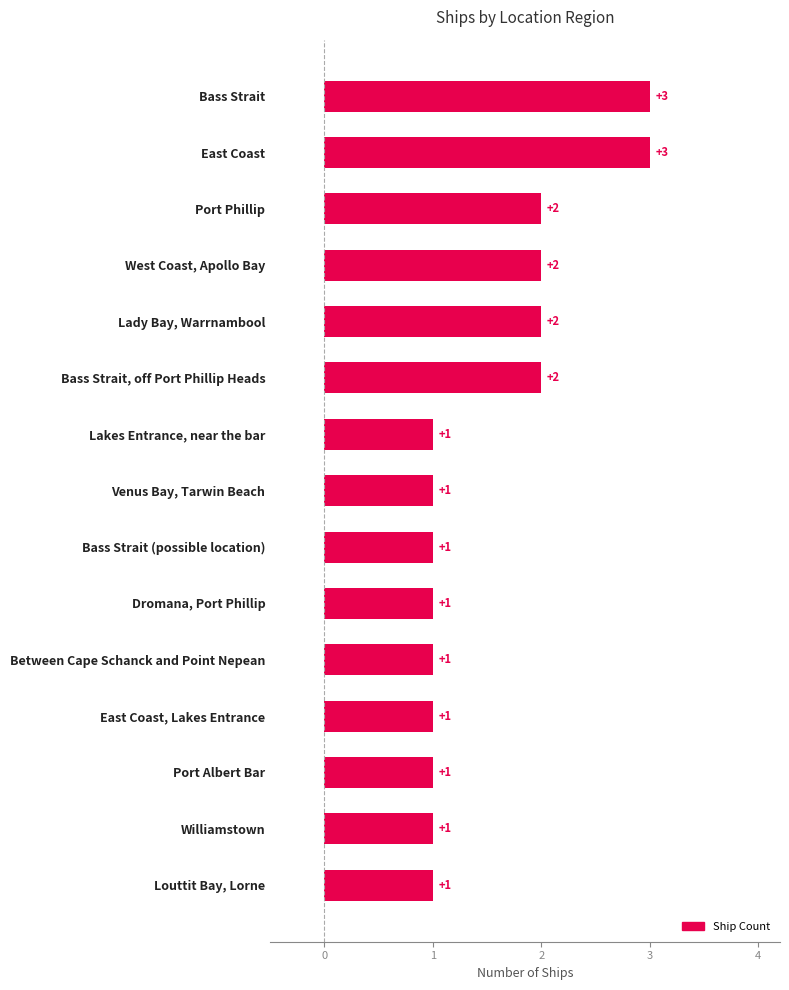

Approximately how many times larger is the value at Louttit Bay, Lorne compared to East Coast, Lakes Entrance?

1.0